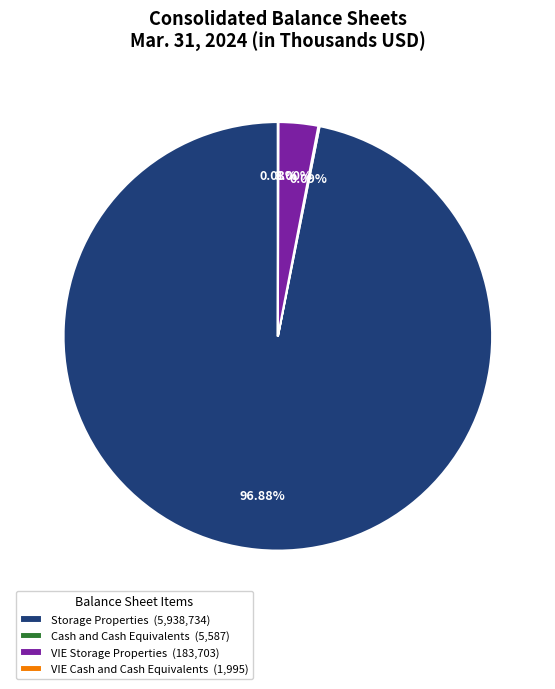

Does any single category account for the majority?

Yes